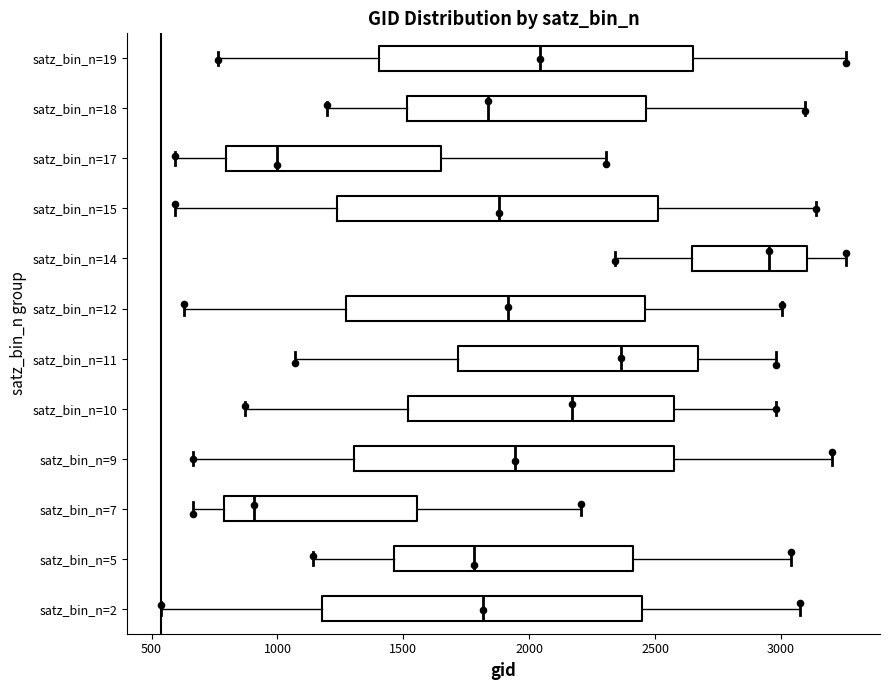

Which box's median line is the furthest to the left?

satz_bin_n=7